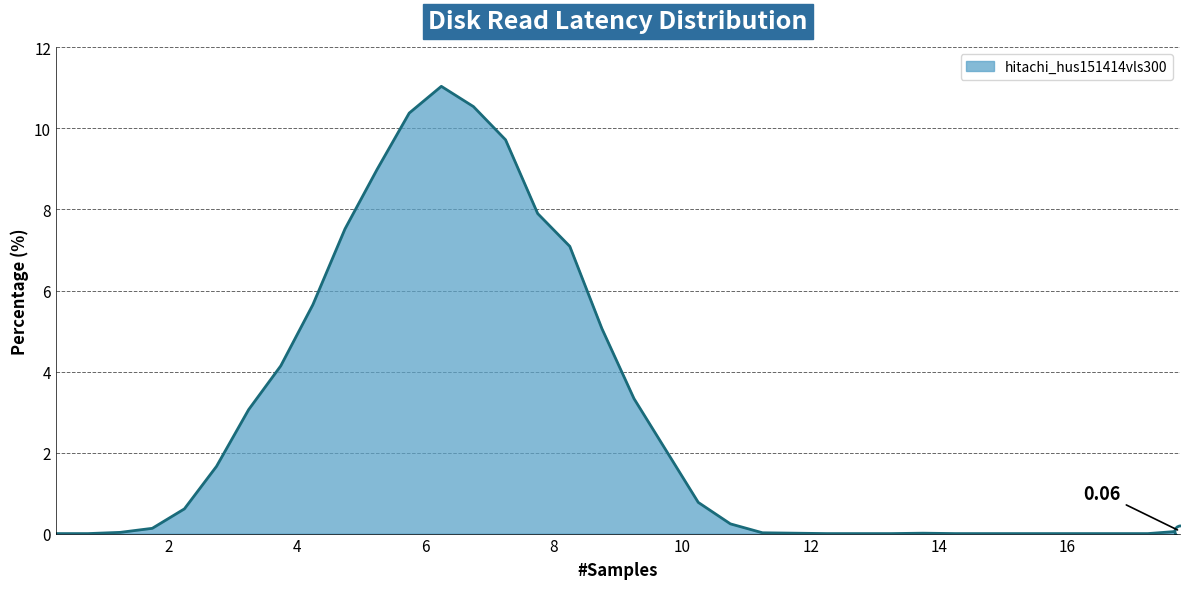

Reading left to right, extract all data points from this chart.

0.25=0.0	0.75=0.0	1.25=0.0	1.75=0.1	2.25=0.6	2.75=1.7	3.25=3.1	3.75=4.1	4.25=5.7	4.75=7.5	5.25=9.0	5.75=10.4	6.25=11.0	6.75=10.5	7.25=9.7	7.75=7.9	8.25=7.1	8.75=5.1	9.25=3.3	9.75=2.0	10.25=0.8	10.75=0.2	11.25=0.0	11.75=0.0	12.25=0.0	12.75=0.0	13.25=0.0	13.75=0.0	14.25=0.0	14.75=0.0	15.25=0.0	15.75=0.0	16.25=0.0	16.75=0.0	17.25=0.0	17.75=0.1